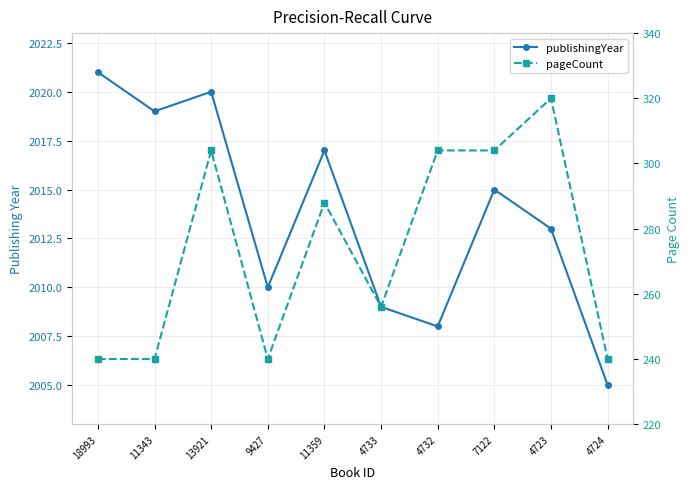

What is the sum of all pageCount values?

2736